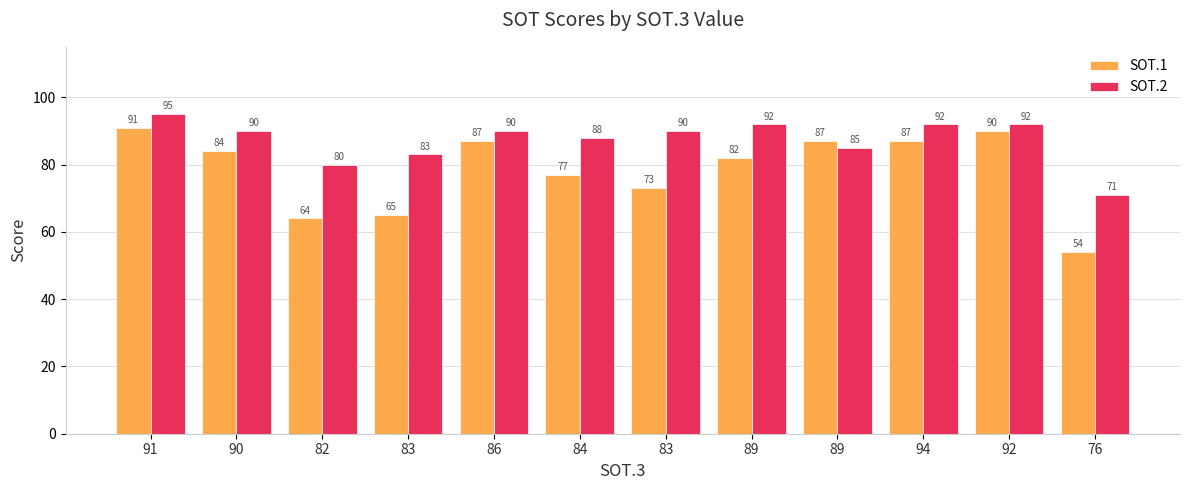

Reading right to left, list all the values displayed in this chart.

SOT.1: 76=54	92=90	94=87	89=87	89=82	83=73	84=77	86=87	83=65	82=64	90=84	91=91
SOT.2: 76=71	92=92	94=92	89=85	89=92	83=90	84=88	86=90	83=83	82=80	90=90	91=95